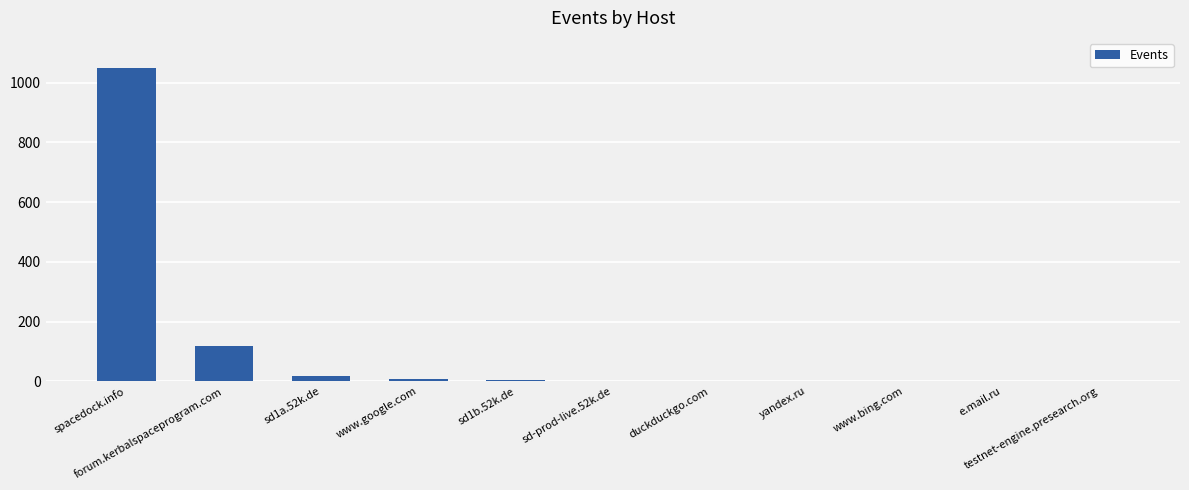

What is the sum of all values?

1204